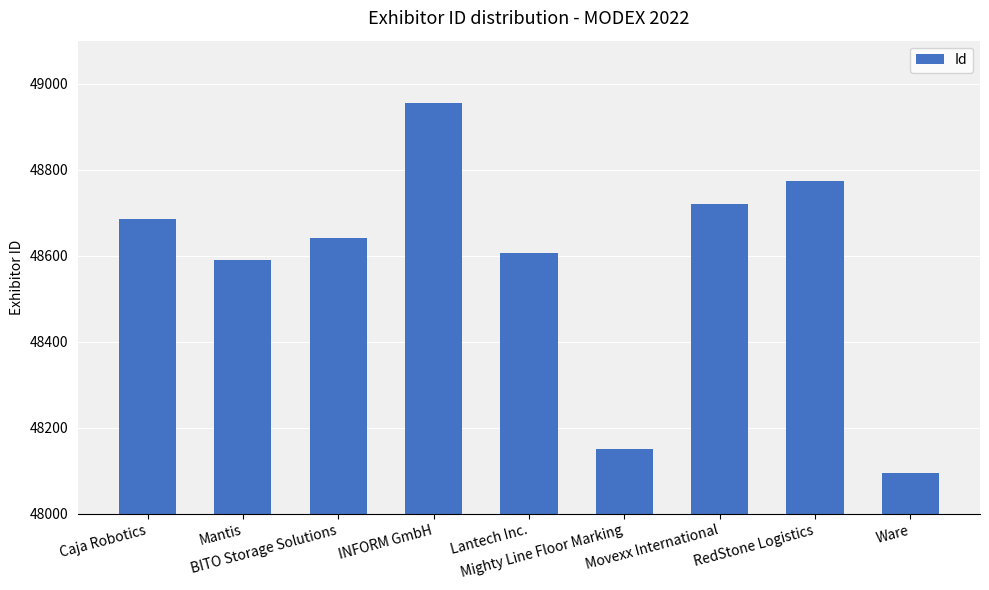

What is the maximum value shown in the chart?

48956